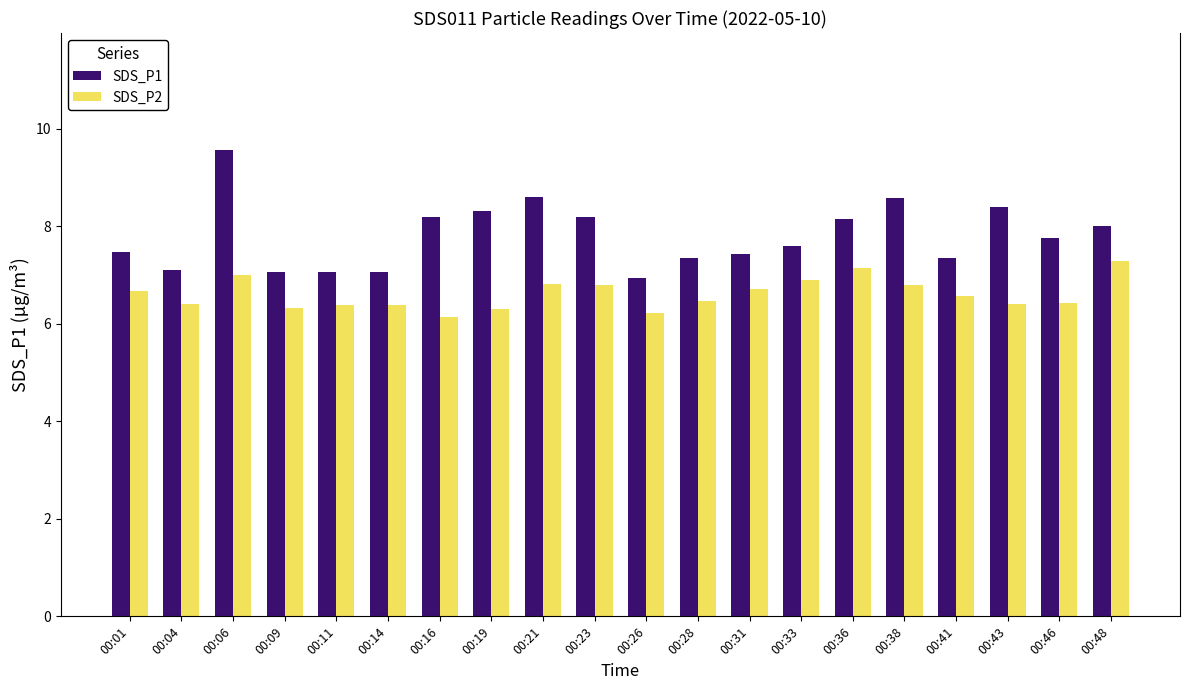

Are the bars grouped side by side (vs. stacked)?

Yes